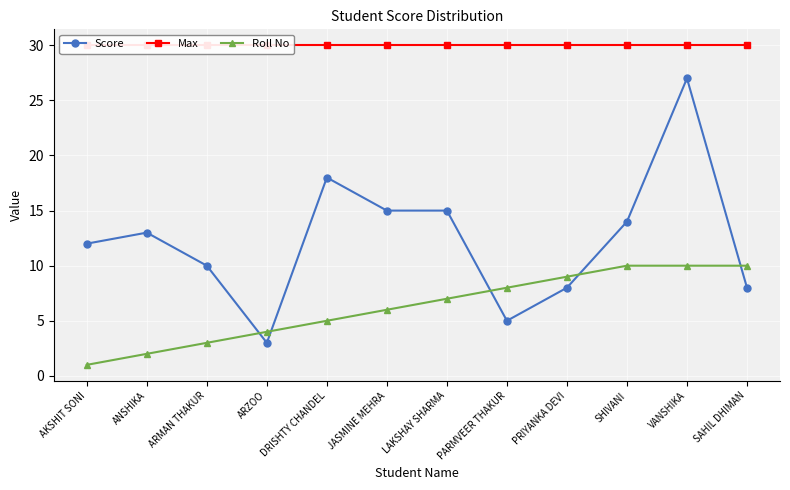

List the series in order of their overall mean, lowest first.

Roll No, Score, Max